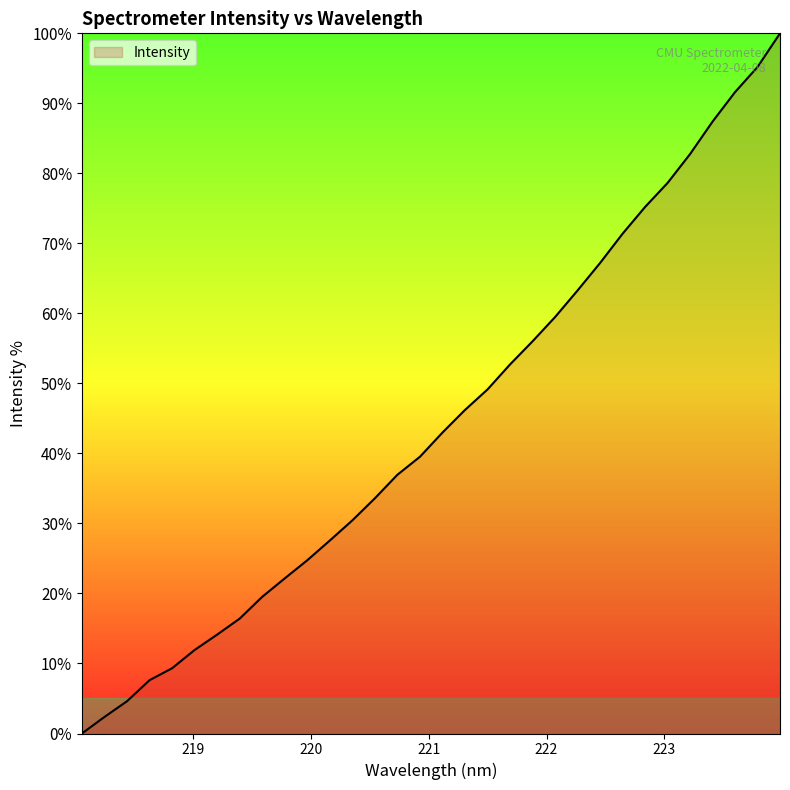

What is the maximum value shown in the chart?

100.0